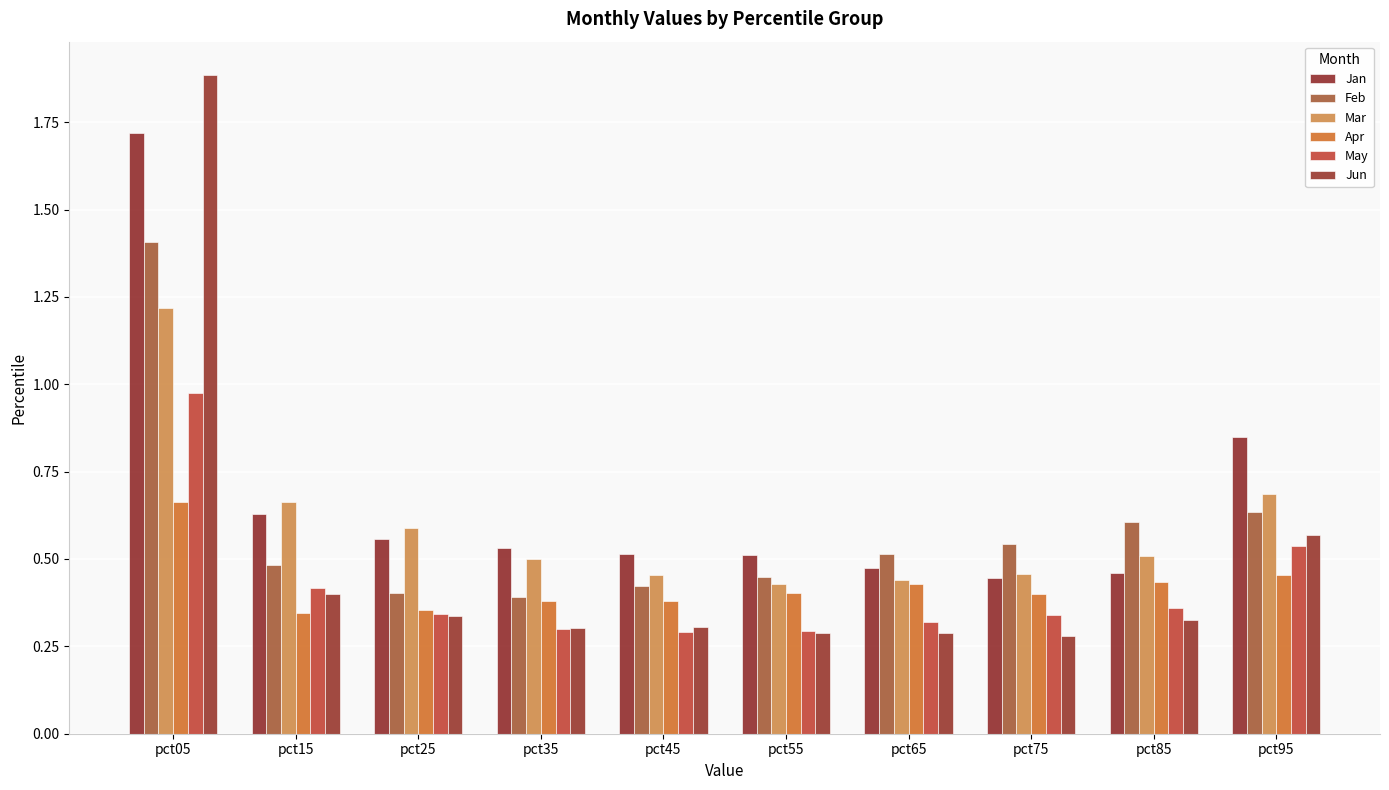

Is it true that Apr equals 0.7 at pct75?

False